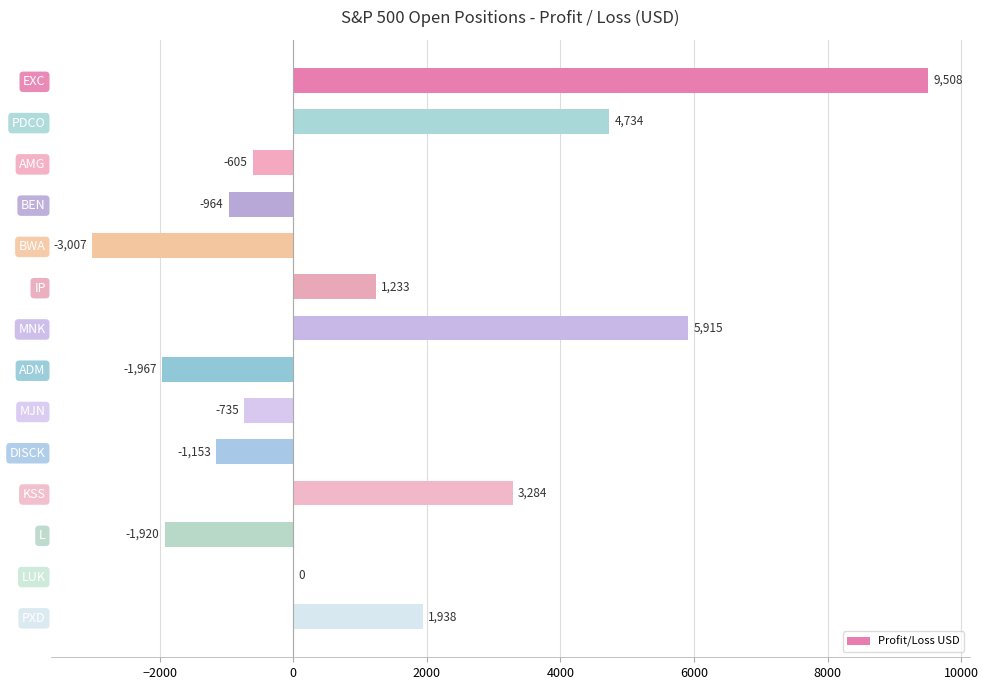

True or false: the data shows 3284.1 at KSS.

True